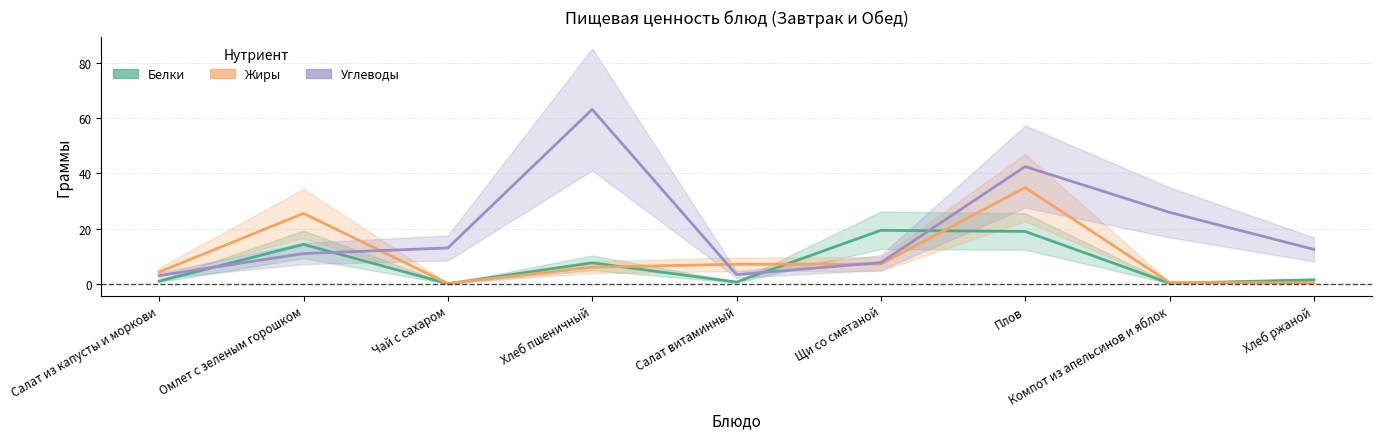

Is it true that Углеводы equals 3.0 at Салат из капусты и моркови?

True